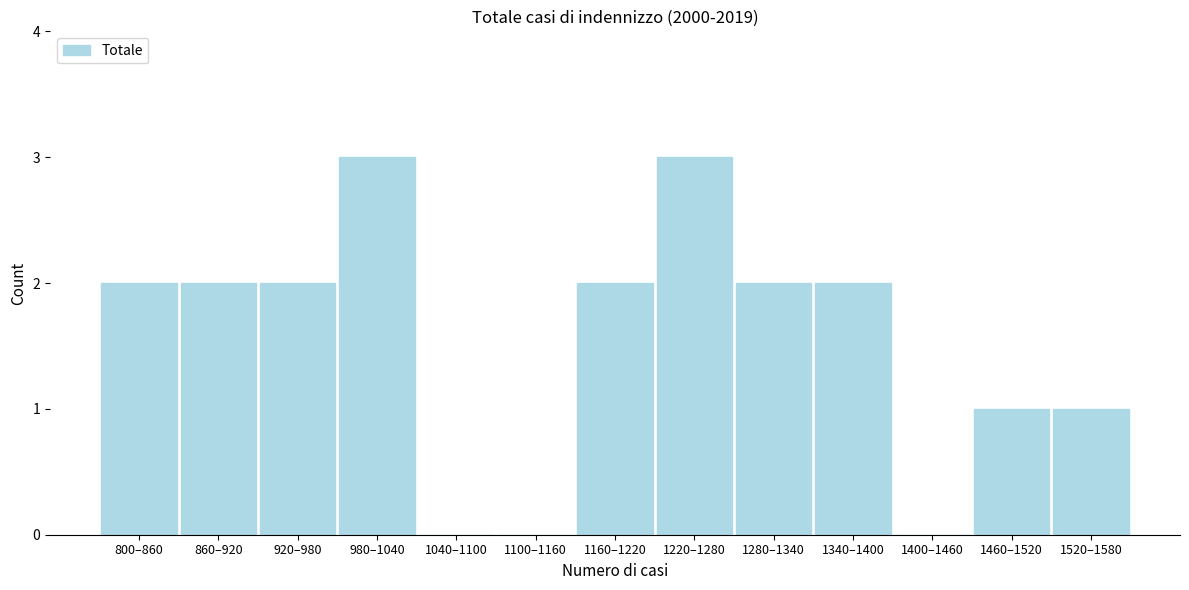

Reading left to right, list all the values displayed in this chart.

800–860=2	860–920=2	920–980=2	980–1040=3	1040–1100=0	1100–1160=0	1160–1220=2	1220–1280=3	1280–1340=2	1340–1400=2	1400–1460=0	1460–1520=1	1520–1580=1